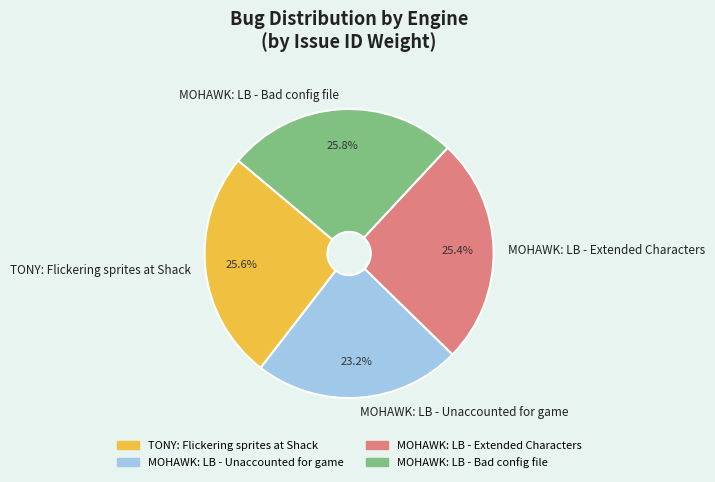

What is the ratio of the value at TONY: Flickering sprites at Shack to the value at MOHAWK: LB - Bad config file?

1.0